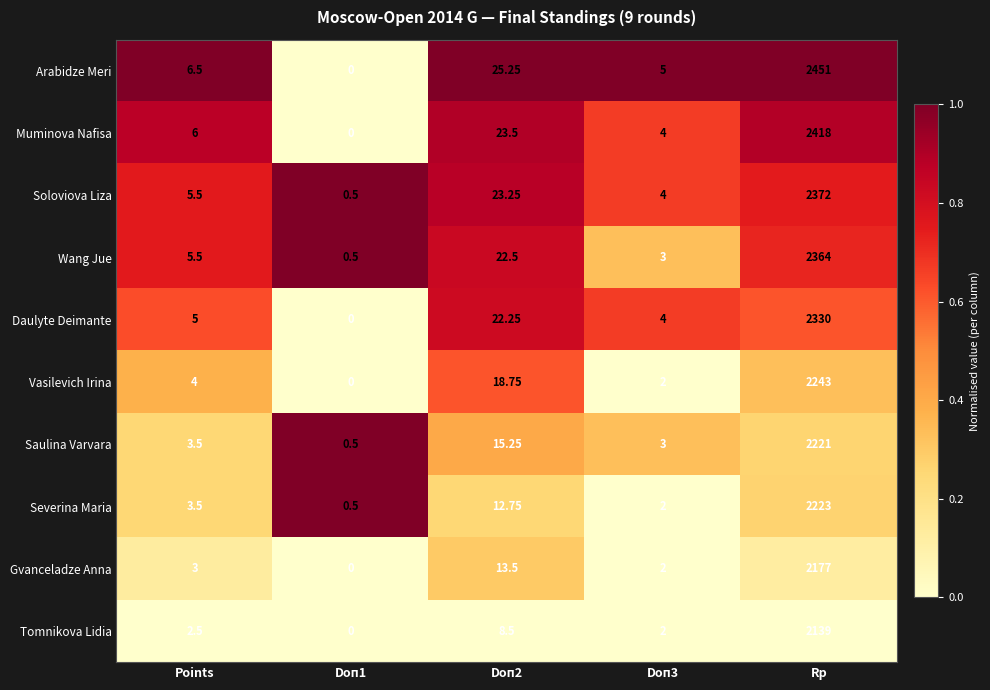

List the series in order of their peak value, lowest first.

Tomnikova Lidia, Gvanceladze Anna, Saulina Varvara, Severina Maria, Vasilevich Irina, Daulyte Deimante, Wang Jue, Soloviova Liza, Muminova Nafisa, Arabidze Meri